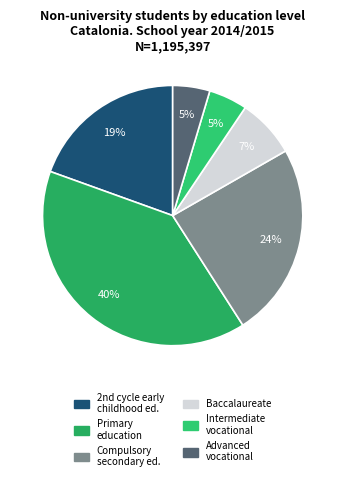

To the nearest percent, what is the difference between the largest and smallest slice percentages?

35%